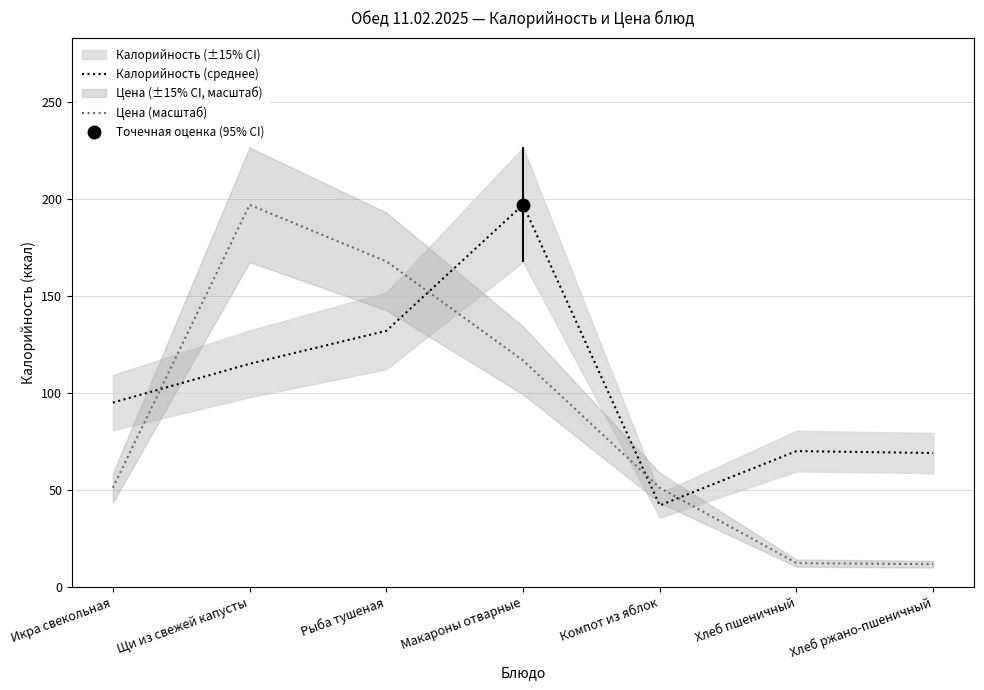

Between Компот из яблок and Хлеб ржано-пшеничный, which series saw the biggest shift?

Цена (масштаб)